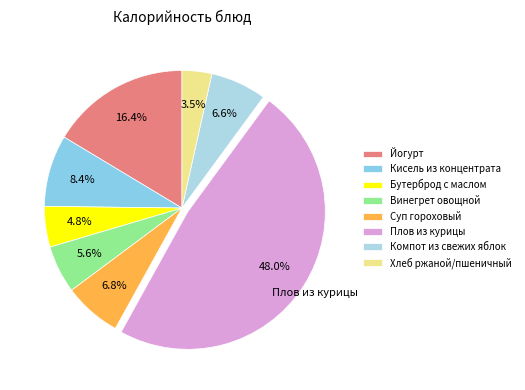

What is the ratio of the value at Бутерброд с маслом to the value at Йогурт?

0.3